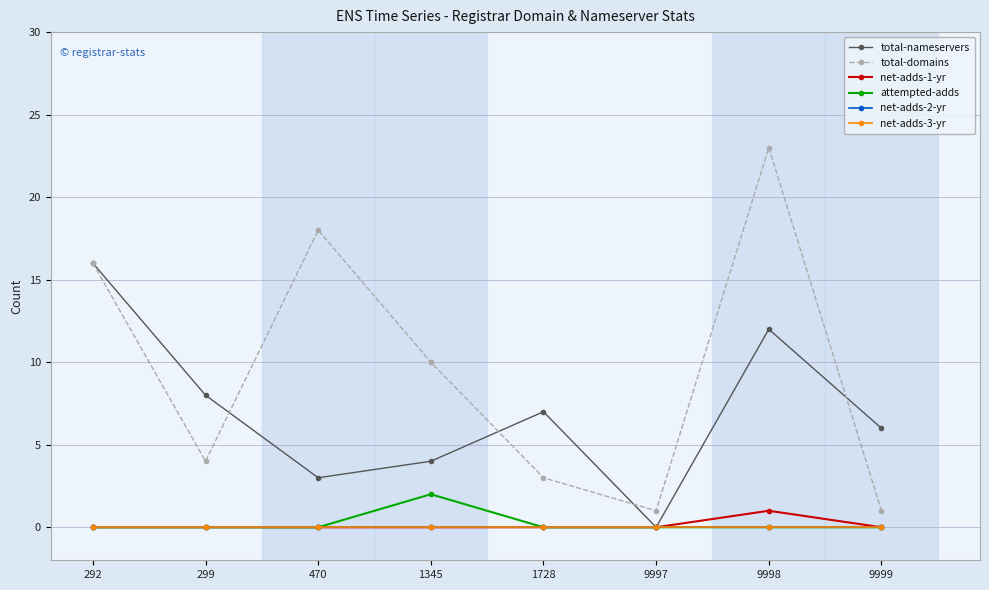

Is this an area chart (filled region under the line)?

No